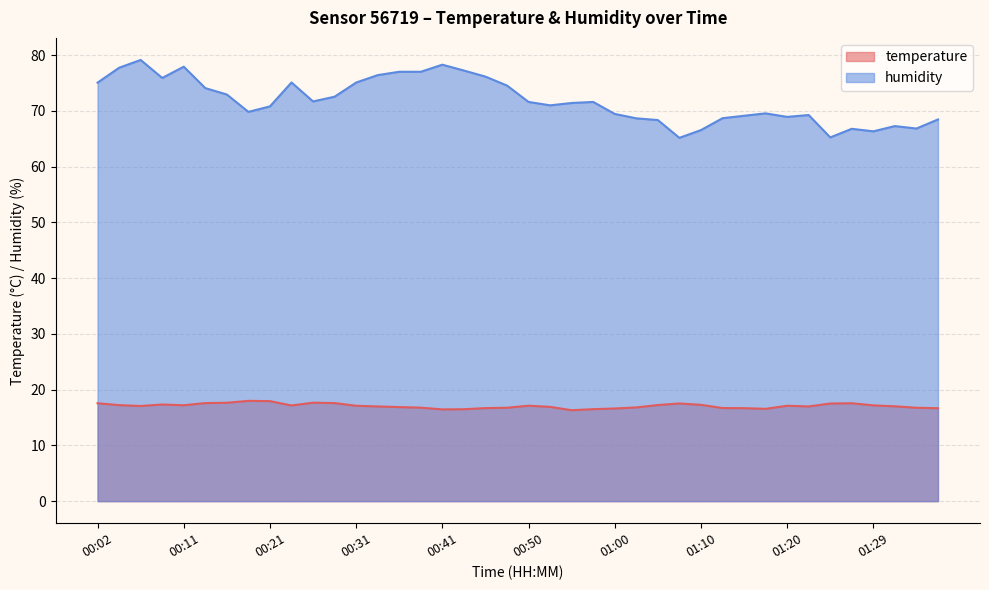

Reading left to right, list all the values displayed in this chart.

temperature: 00:02=17.6	00:04=17.2	00:06=17.1	00:09=17.3	00:11=17.2	00:14=17.6	00:16=17.6	00:19=18.0	00:21=17.9	00:24=17.2	00:26=17.7	00:28=17.6	00:31=17.1	00:33=17.0	00:36=16.9	00:38=16.8	00:41=16.5	00:43=16.5	00:45=16.7	00:48=16.8	00:50=17.1	00:53=16.9	00:55=16.3	00:58=16.5	01:00=16.6	01:02=16.8	01:05=17.2	01:07=17.5	01:10=17.3	01:12=16.7	01:15=16.7	01:17=16.6	01:20=17.1	01:22=17.0	01:25=17.5	01:27=17.6	01:29=17.2	01:32=17.0	01:34=16.8	01:37=16.7
humidity: 00:02=75.1	00:04=77.7	00:06=79.1	00:09=75.9	00:11=77.9	00:14=74.1	00:16=72.9	00:19=69.8	00:21=70.8	00:24=75.1	00:26=71.7	00:28=72.5	00:31=75.1	00:33=76.4	00:36=77.0	00:38=77.0	00:41=78.3	00:43=77.2	00:45=76.1	00:48=74.5	00:50=71.6	00:53=71.0	00:55=71.4	00:58=71.6	01:00=69.5	01:02=68.7	01:05=68.3	01:07=65.2	01:10=66.5	01:12=68.7	01:15=69.1	01:17=69.5	01:20=68.9	01:22=69.2	01:25=65.2	01:27=66.8	01:29=66.3	01:32=67.3	01:34=66.8	01:37=68.5